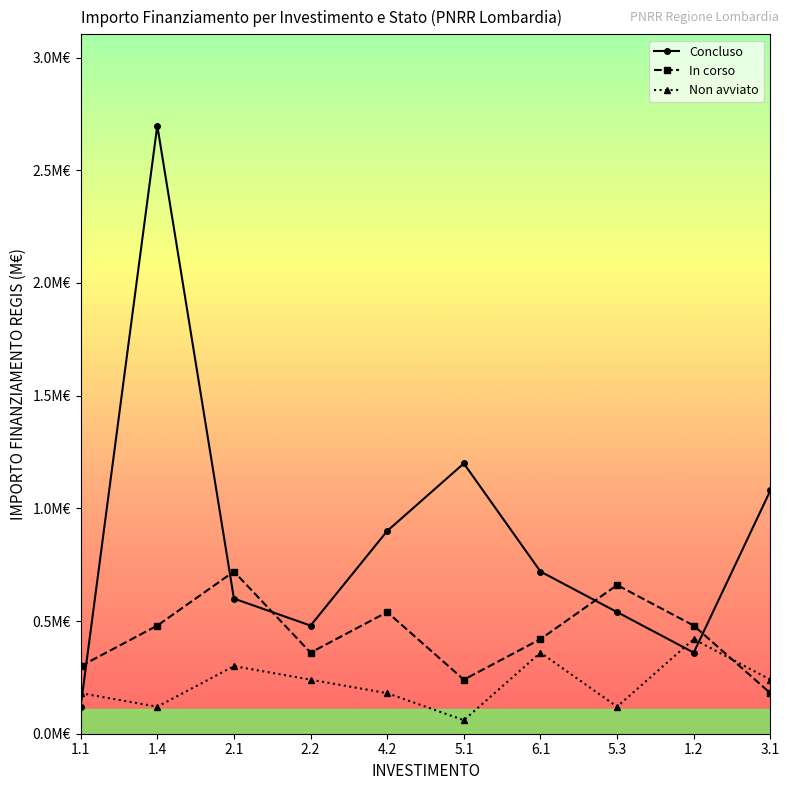

What are all the series names shown in the legend?

Concluso, In corso, Non avviato